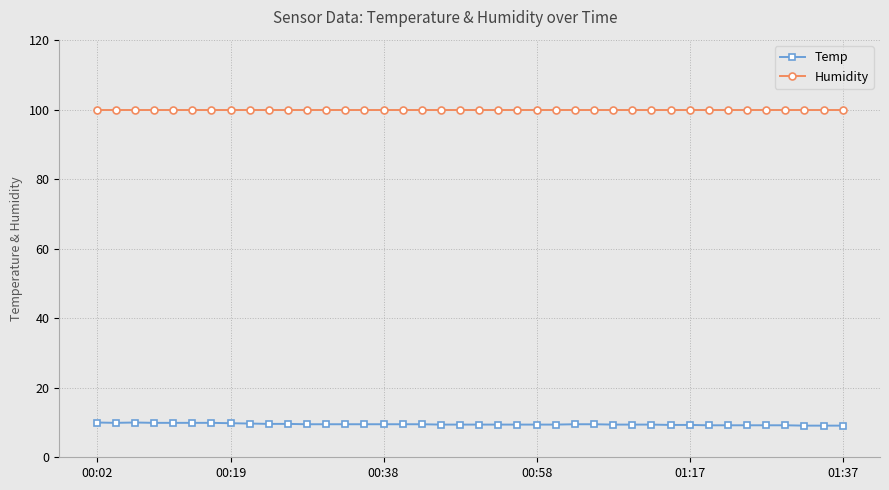

Which series has the largest total across all categories?

Humidity